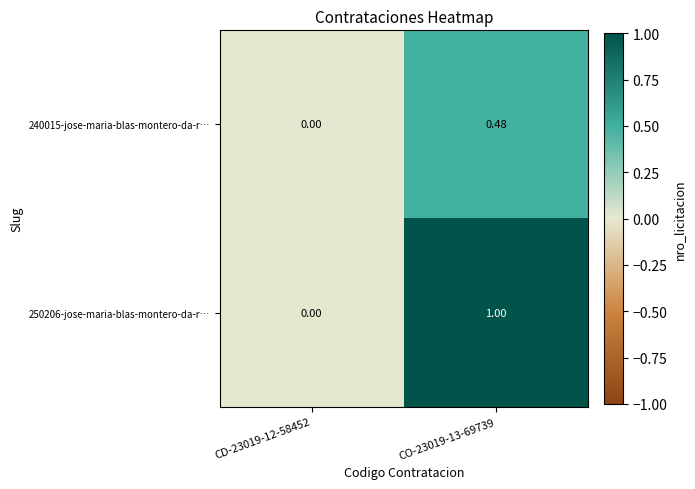

Is the value of 240015-jose-maria-blas-montero-da-r… at CD-23019-12-58452 greater than the value of 250206-jose-maria-blas-montero-da-r… at CO-23019-13-69739?

No